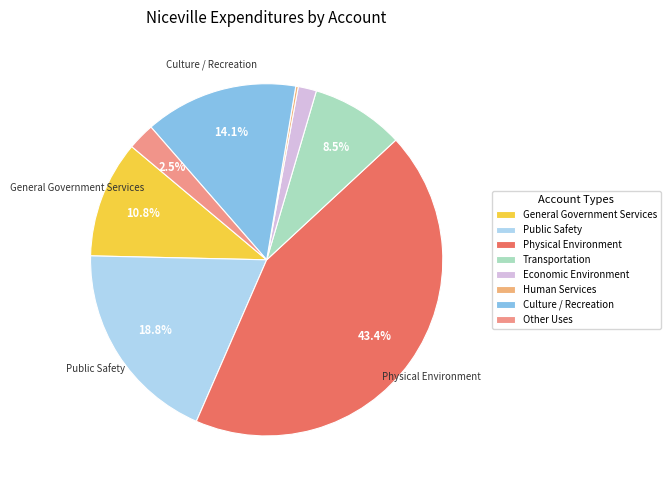

Does any single category account for the majority?

No